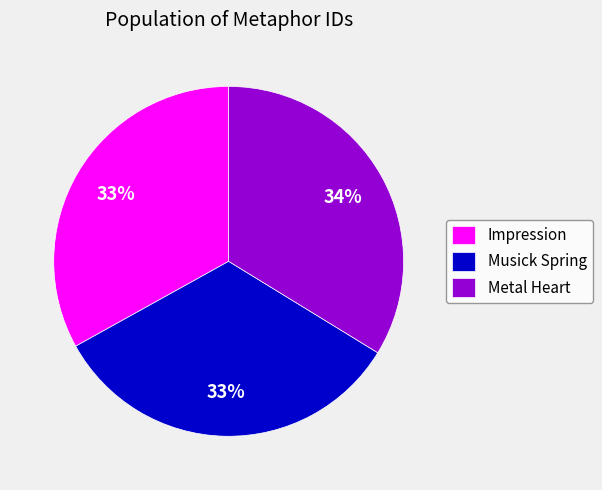

Which category has the biggest portion of the pie?

Metal Heart